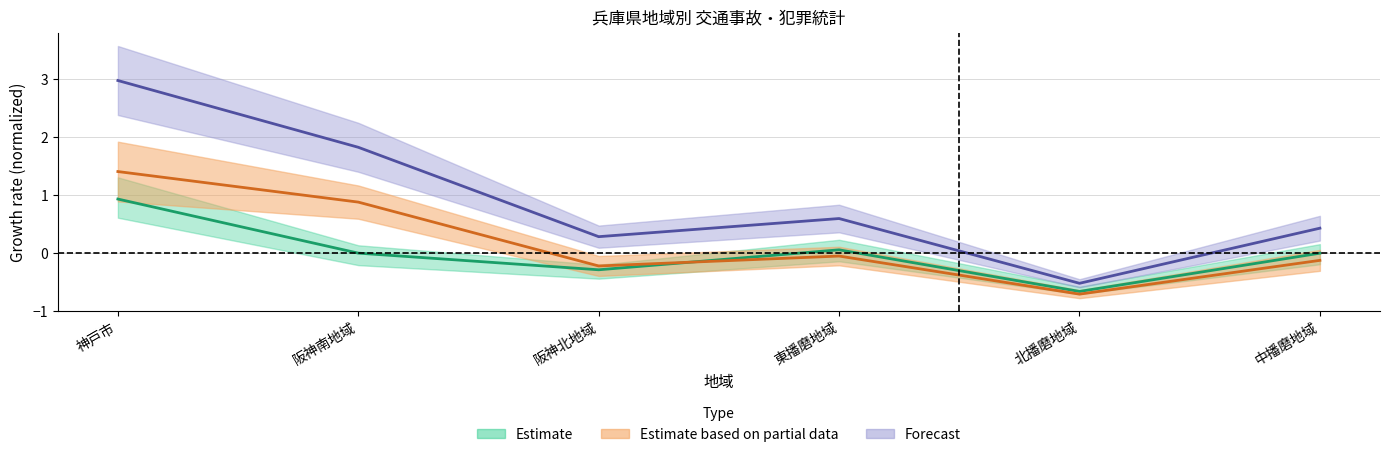

What is the difference between the highest and lowest values at 神戸市?

2.0